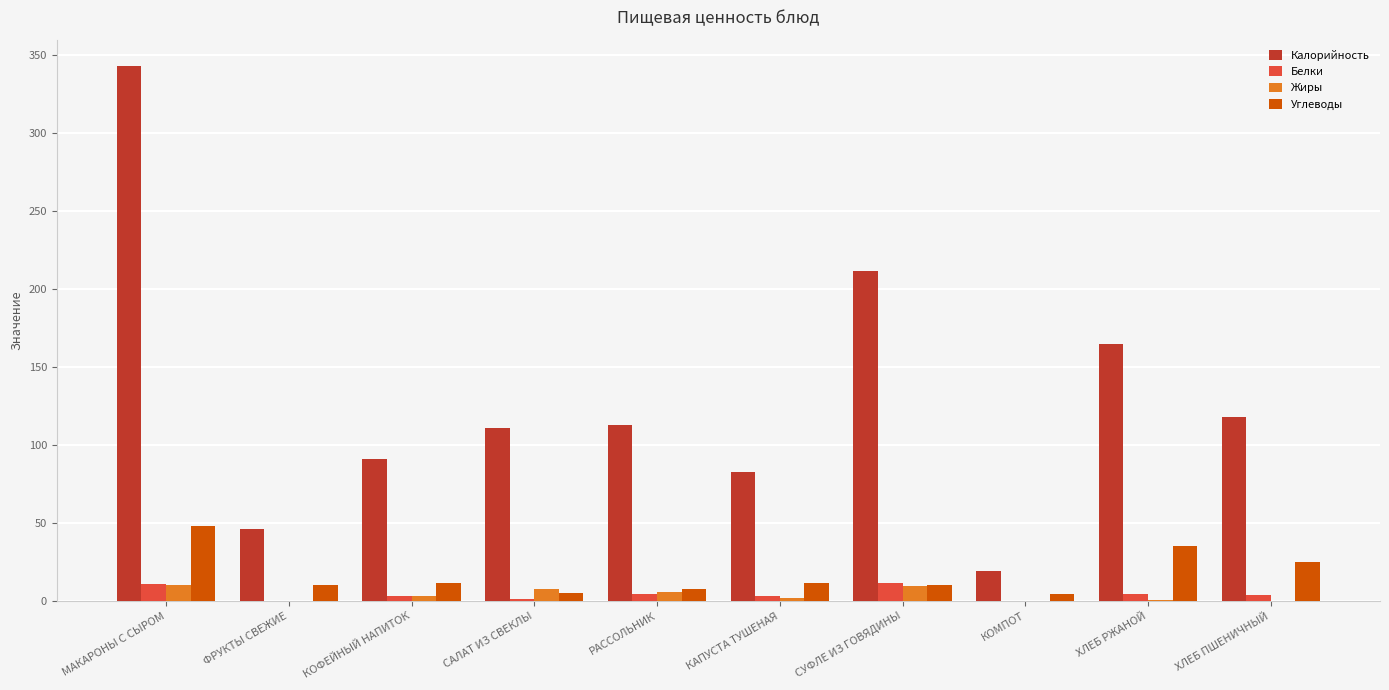

What is the sum of all Углеводы values?

170.5